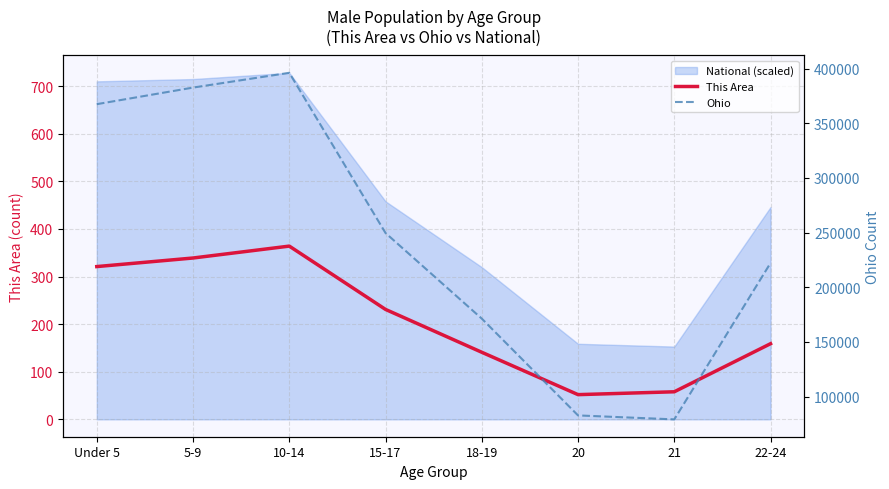

Where is the first local minimum for Ohio?

21